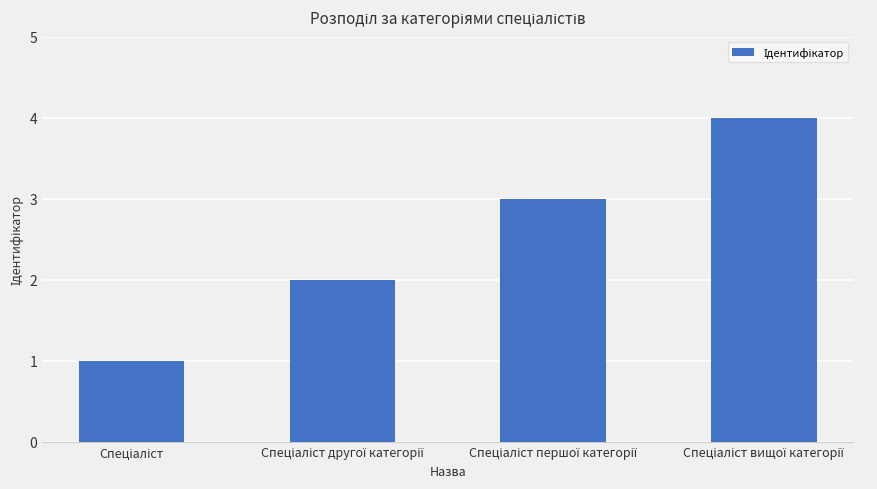

What is the greatest value displayed?

4